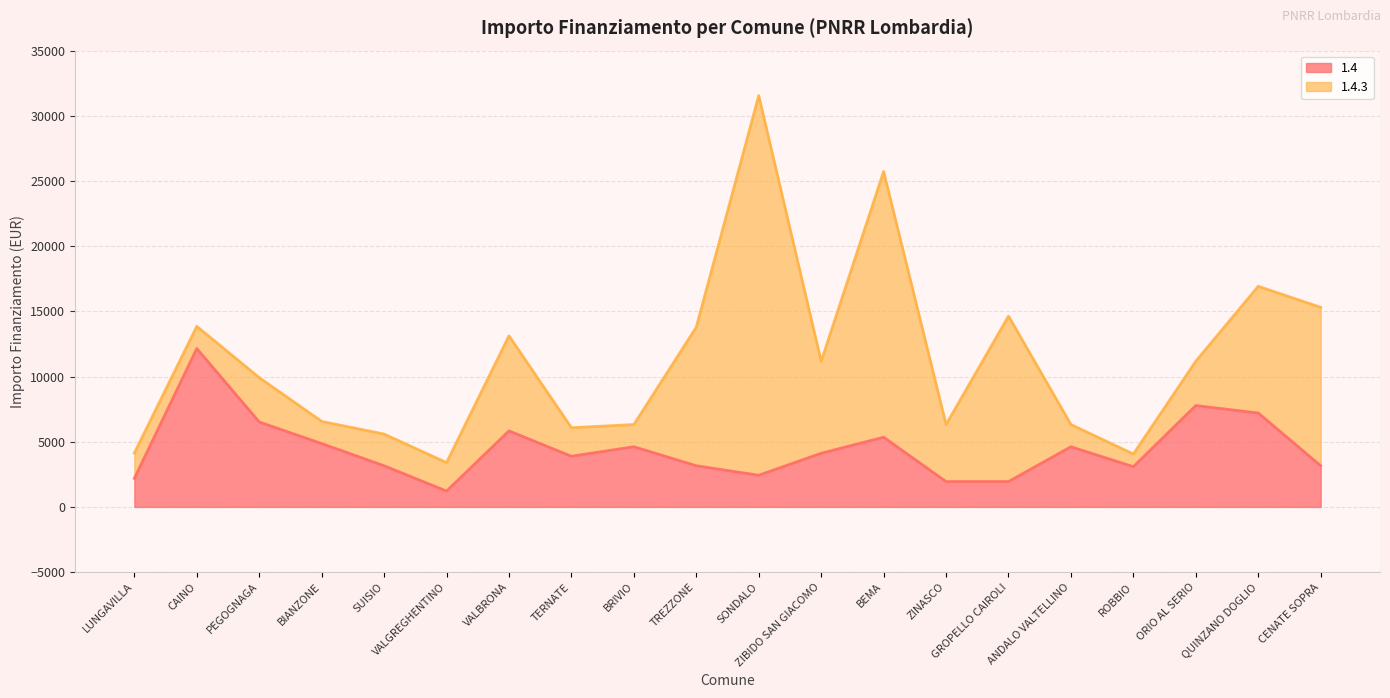

Is it true that the value at ORIO AL SERIO is 7776?

True